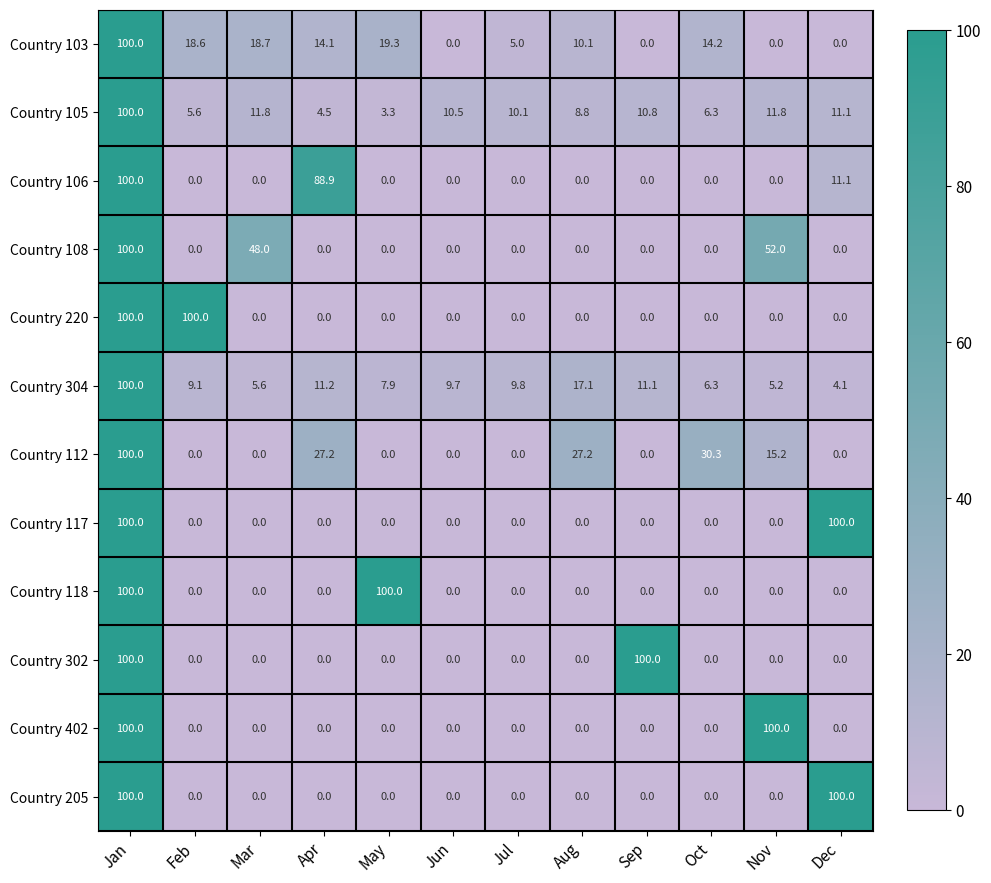

True or false: Country 106 has a value of 100.0 at Jan.

True